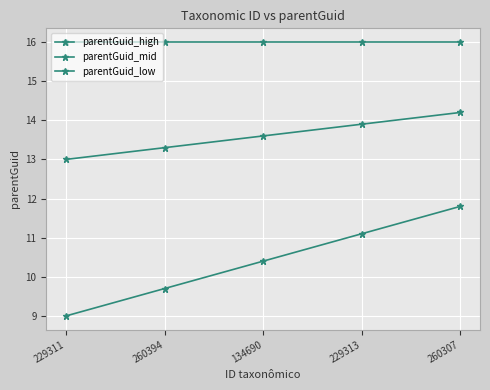

How many data points does each series have?

5